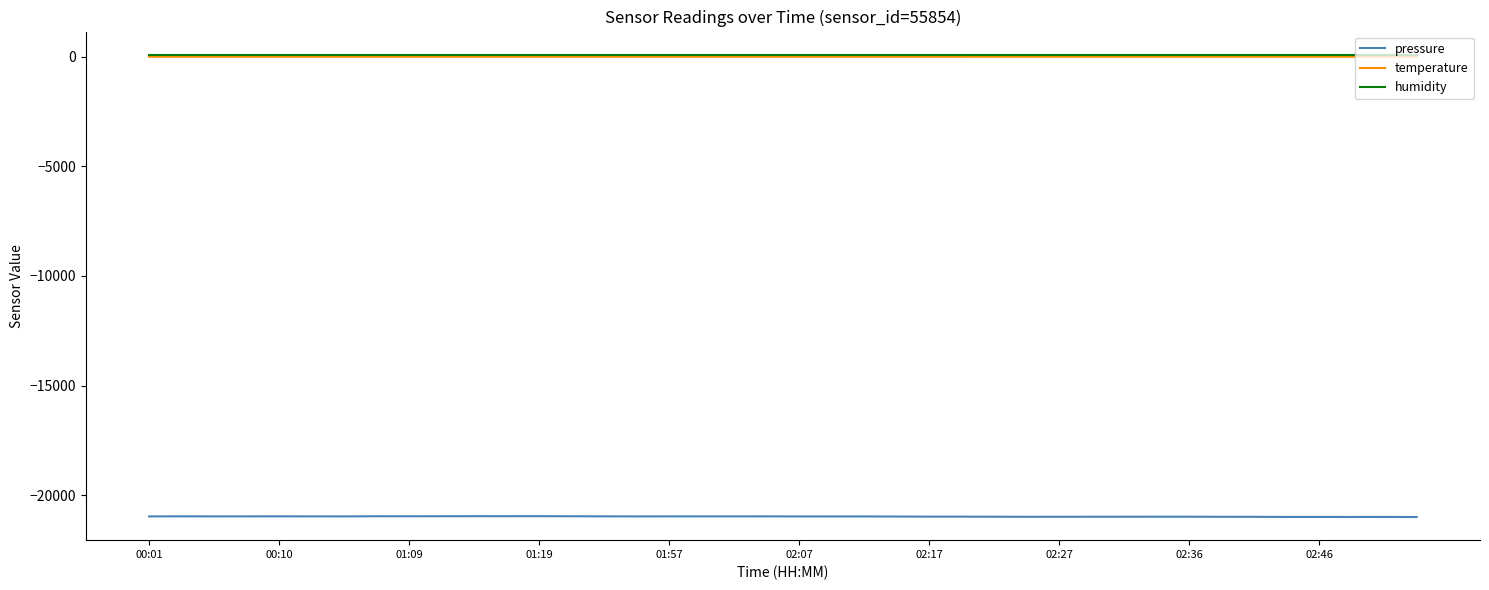

Which series has the widest spread of values?

pressure